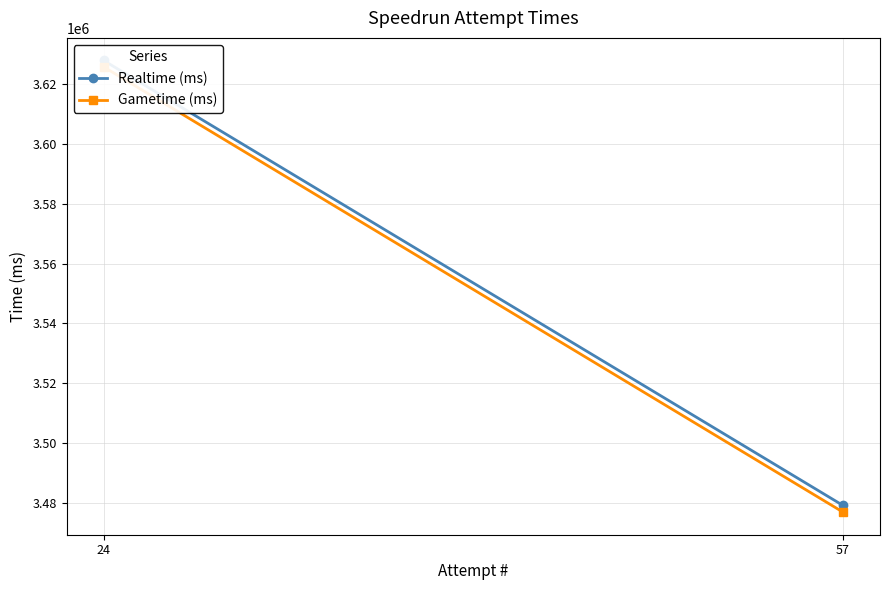

What are all the series names shown in the legend?

Realtime (ms), Gametime (ms)